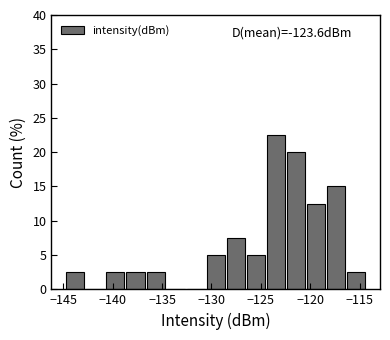

Over which range of the x-axis is the bar tallest?

-124.5 to -122.5